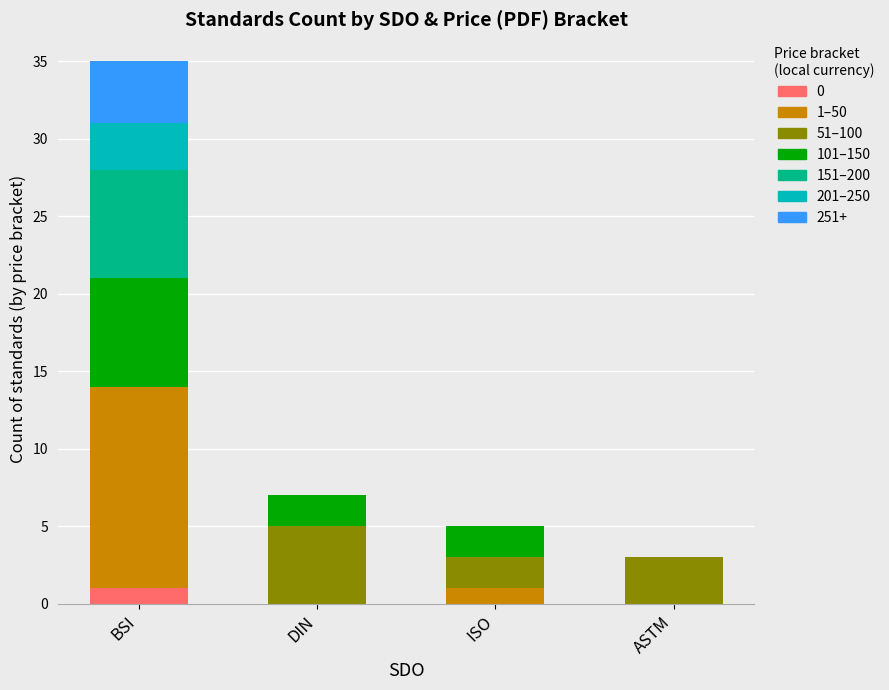

At which category is the sum across all series the highest?

BSI